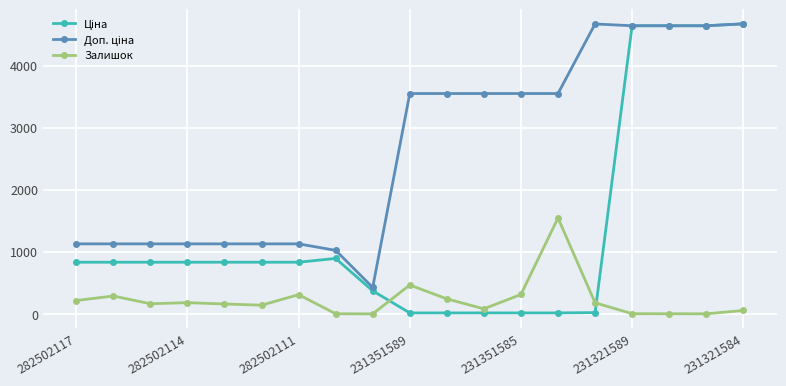

What is the maximum value shown in the chart?

4673.0